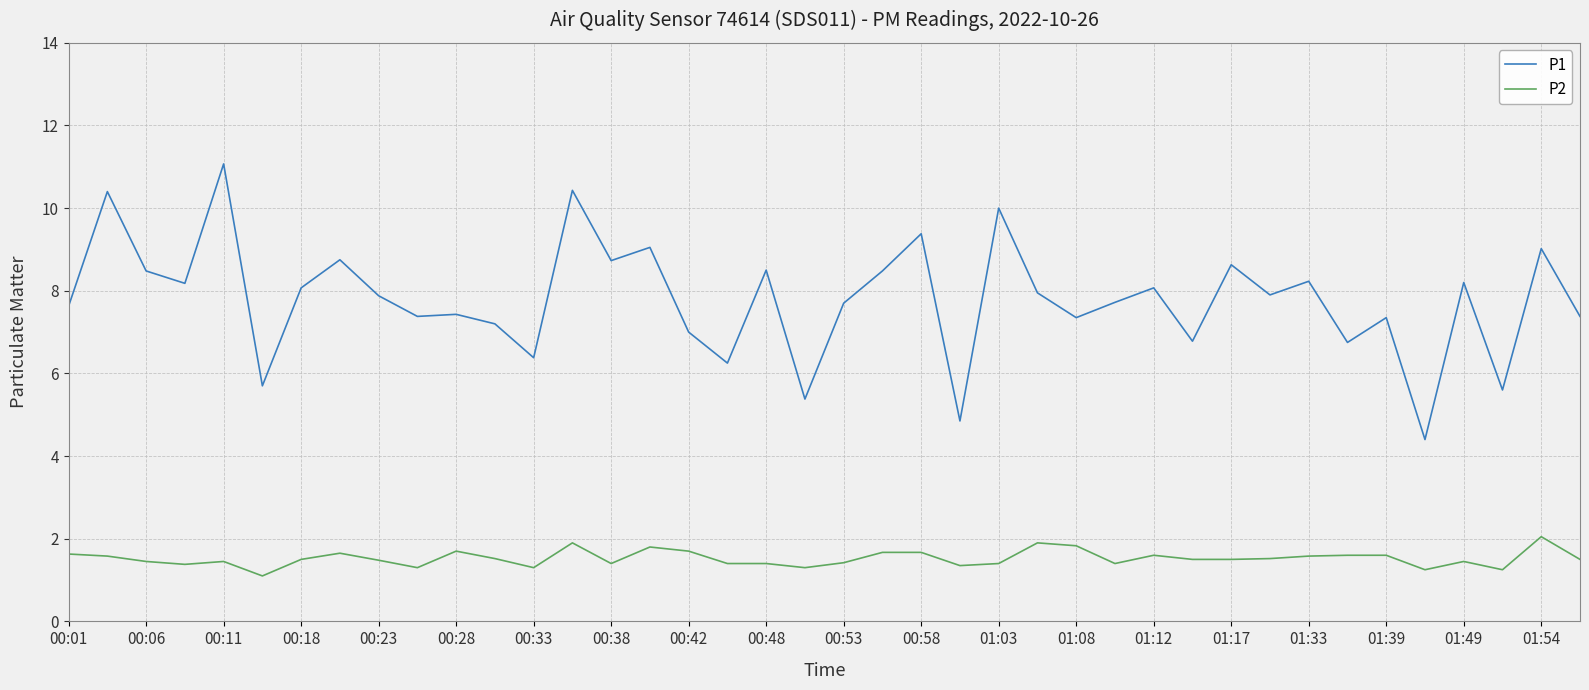

True or false: P2 and P1 intersect in this chart.

False